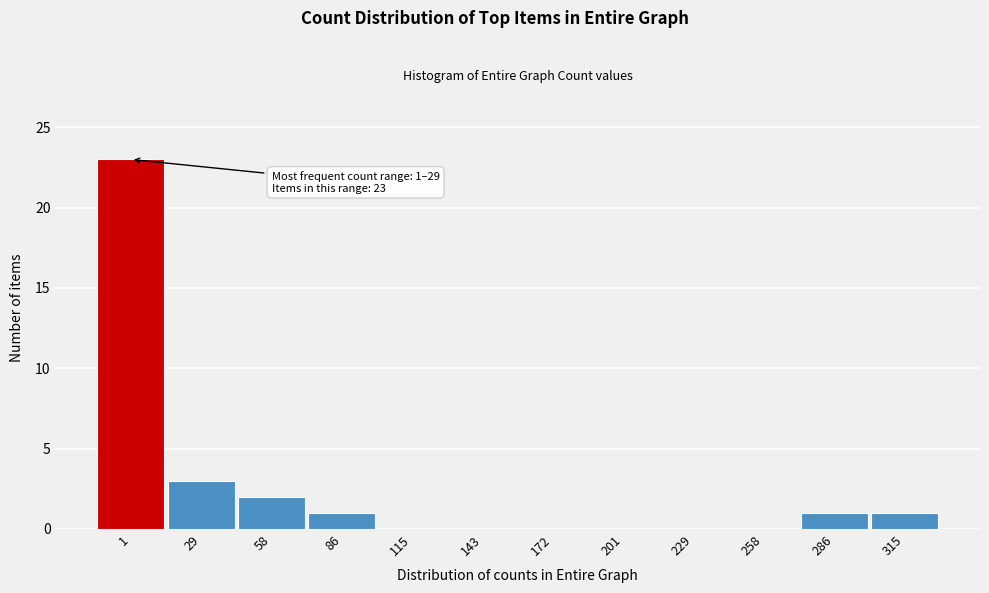

Reading right to left, list all the values displayed in this chart.

315=1	286=1	258=0	229=0	201=0	172=0	143=0	115=0	86=1	58=2	29=3	1=23